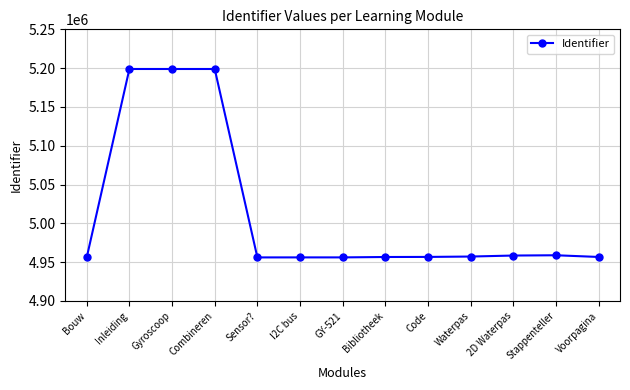

What is the value of the 3rd point from the left?

5198880